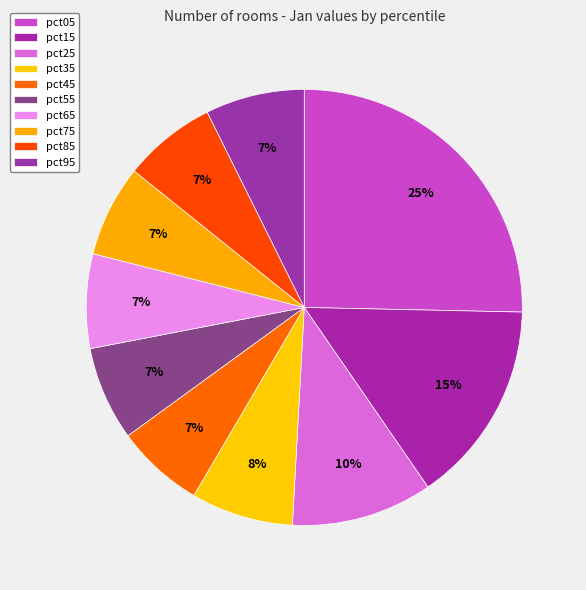

Rank the categories by value from highest to lowest.

pct05, pct15, pct25, pct35, pct95, pct65, pct55, pct85, pct75, pct45